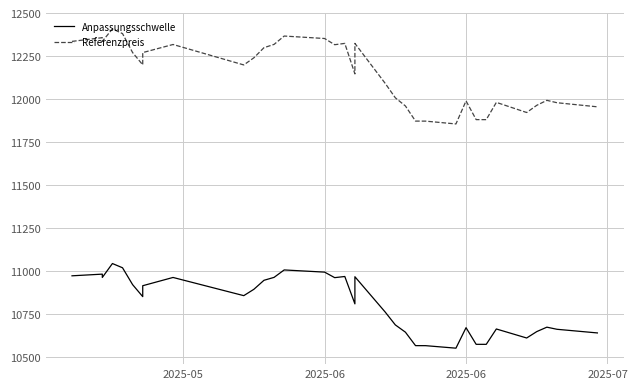

What are all the series names shown in the legend?

Anpassungsschwelle, Referenzpreis